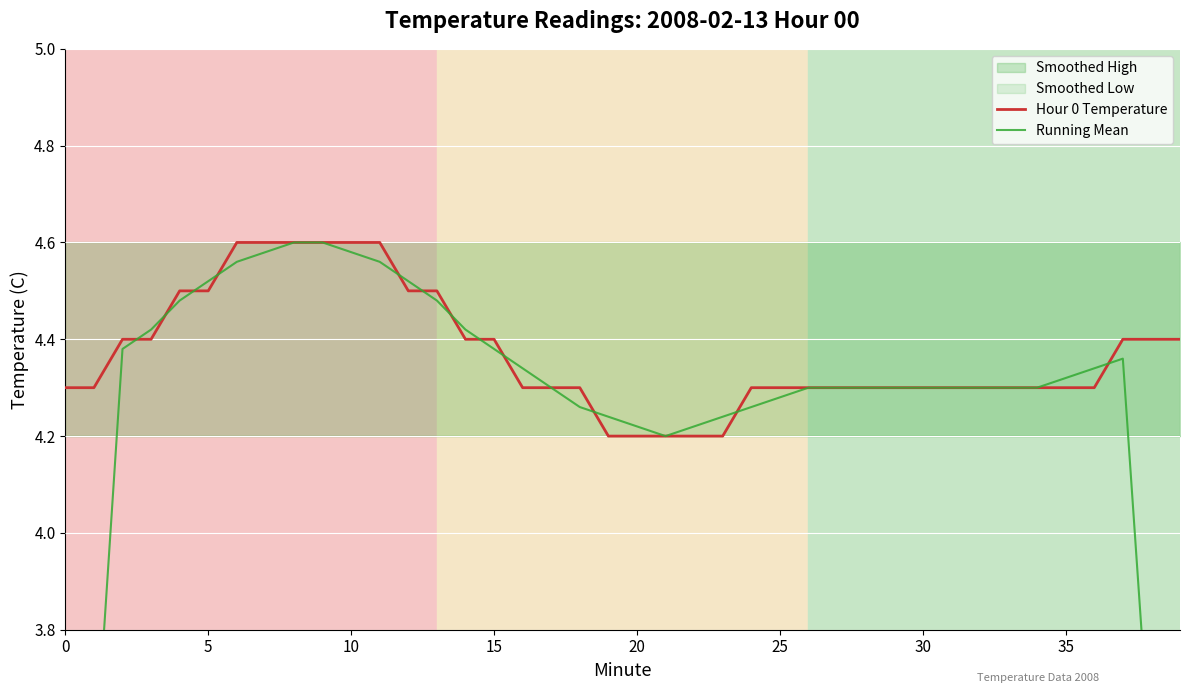

True or false: Hour 0 Temperature has a value of 4.3 at 32.

True